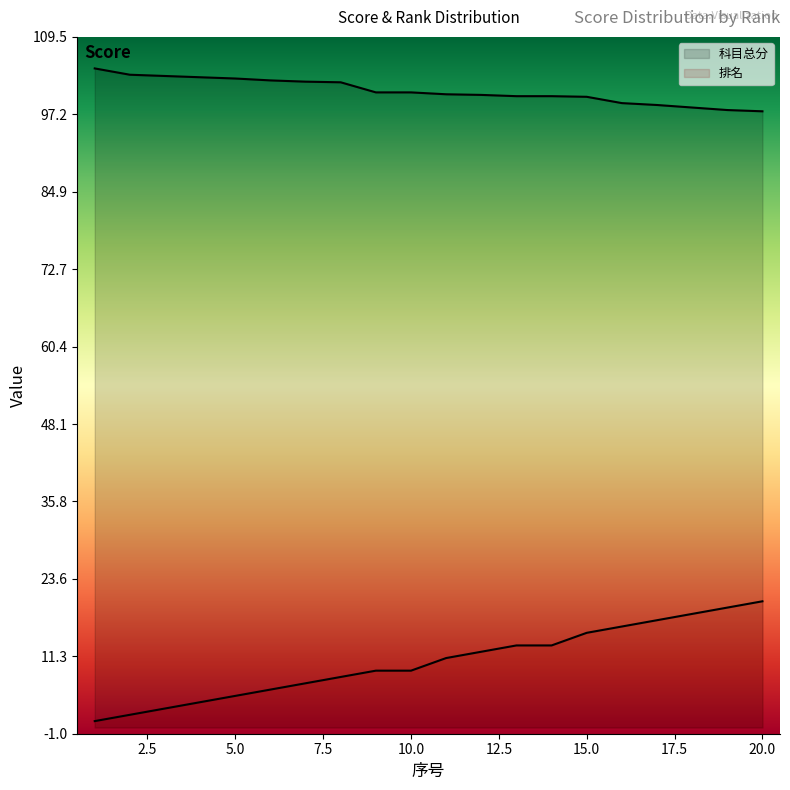

What is the maximum value for 排名?

20.0